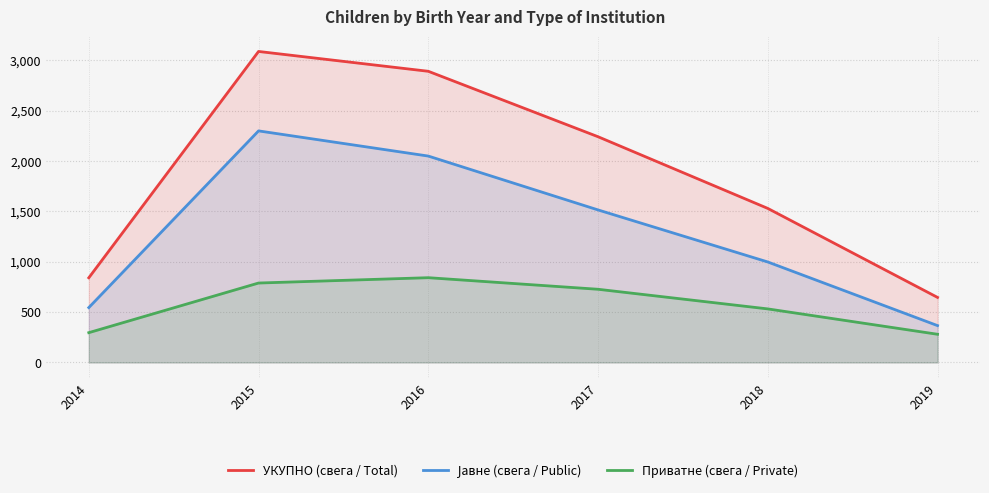

At which label does Приватне (свега / Private) first exceed 727?

2015